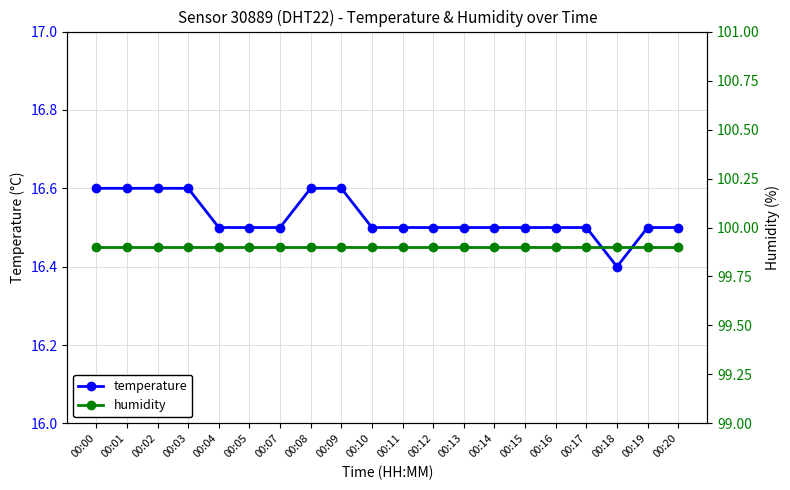

Which has a higher value, 00:05 or 00:07?

00:05